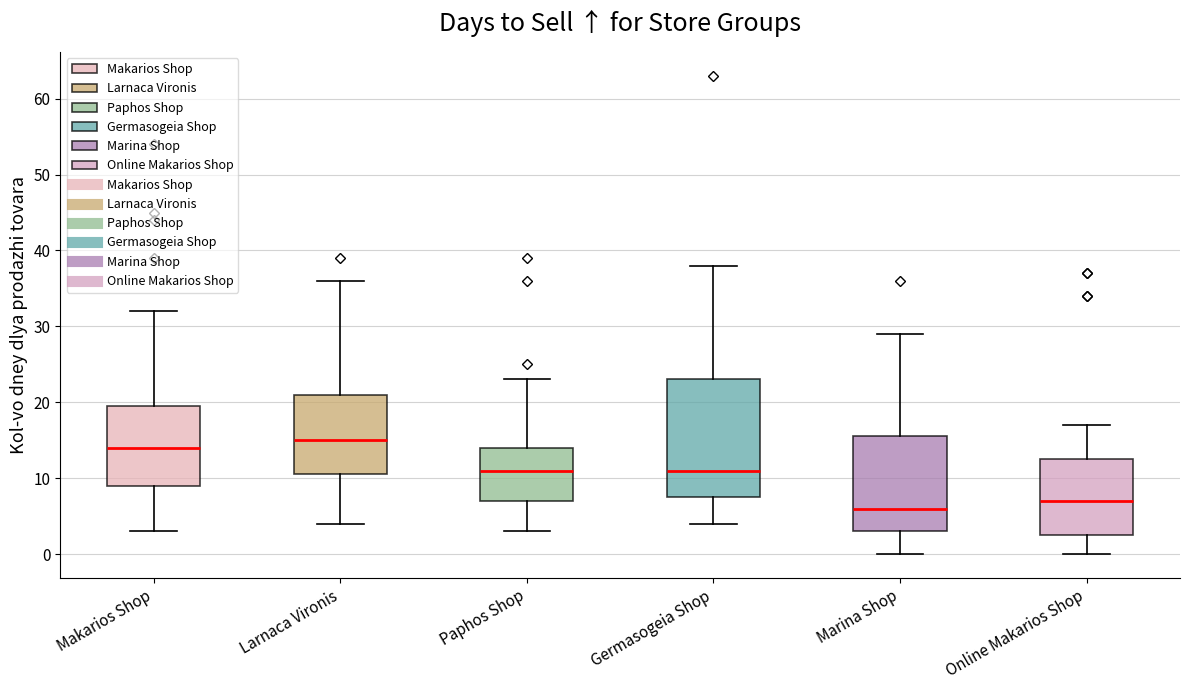

Reading left to right, read every box against the y-axis: the position of its median line, the range the box covers, and the ends of its whiskers. The values are not printed on the chart, so give them approximately, as read against the axis.

Makarios Shop: median 14, box 9 to 20, whiskers 3 to 32
Larnaca Vironis: median 15, box 11 to 21, whiskers 4 to 36
Paphos Shop: median 11, box 7 to 14, whiskers 3 to 23
Germasogeia Shop: median 11, box 8 to 23, whiskers 4 to 38
Marina Shop: median 6, box 3 to 16, whiskers 0 to 29
Online Makarios Shop: median 7, box 3 to 13, whiskers 0 to 17